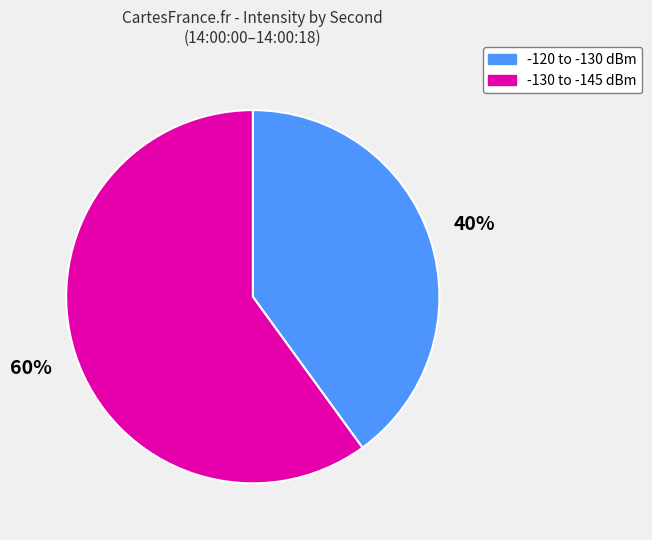

To the nearest percent, what is the average slice percentage?

50%